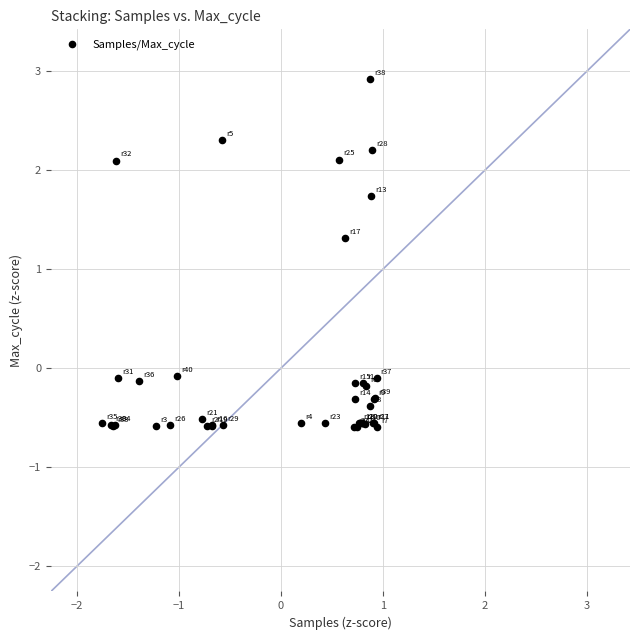

What Y value in the scatter plot is closest to 1?

1.3